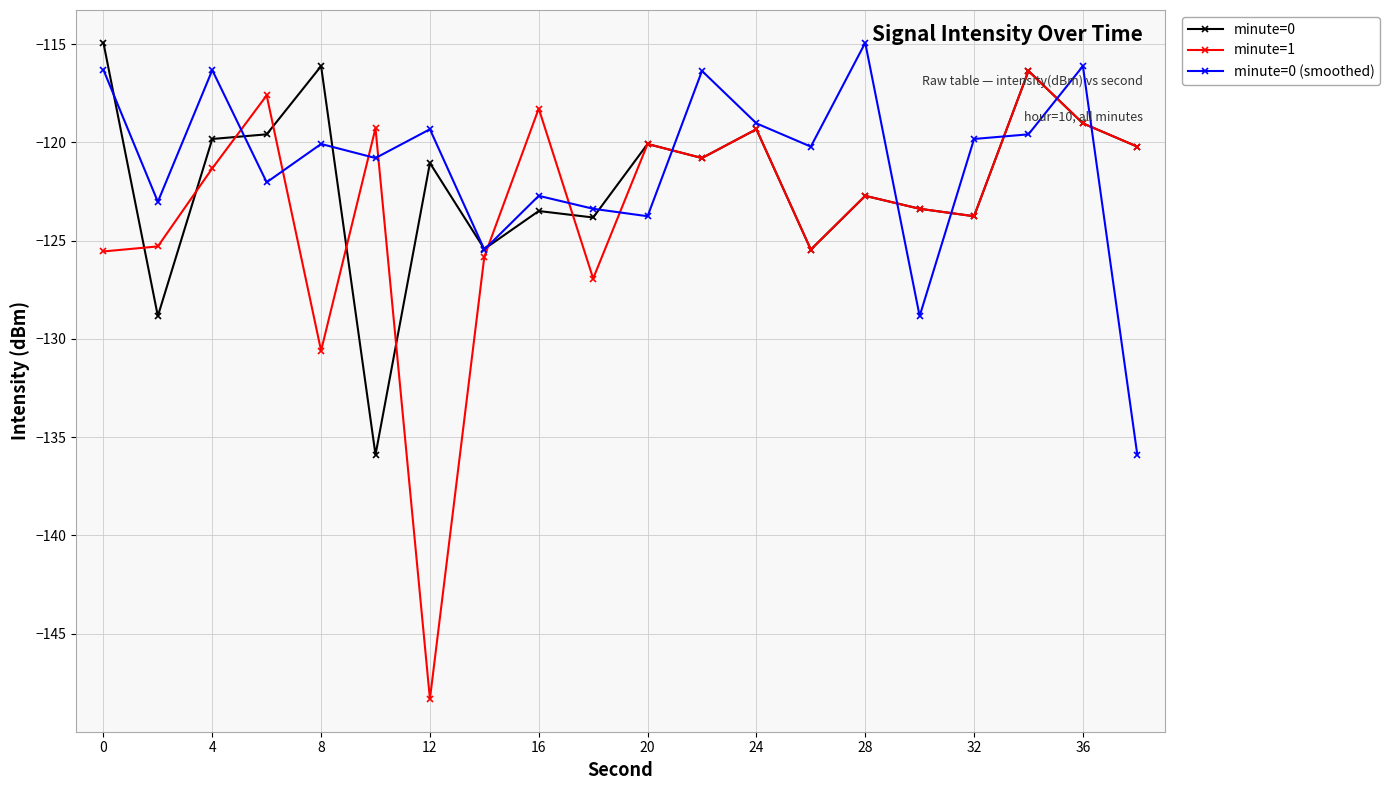

What is the value of the minute=0 (smoothed) point at the 4th from the left?

-122.0